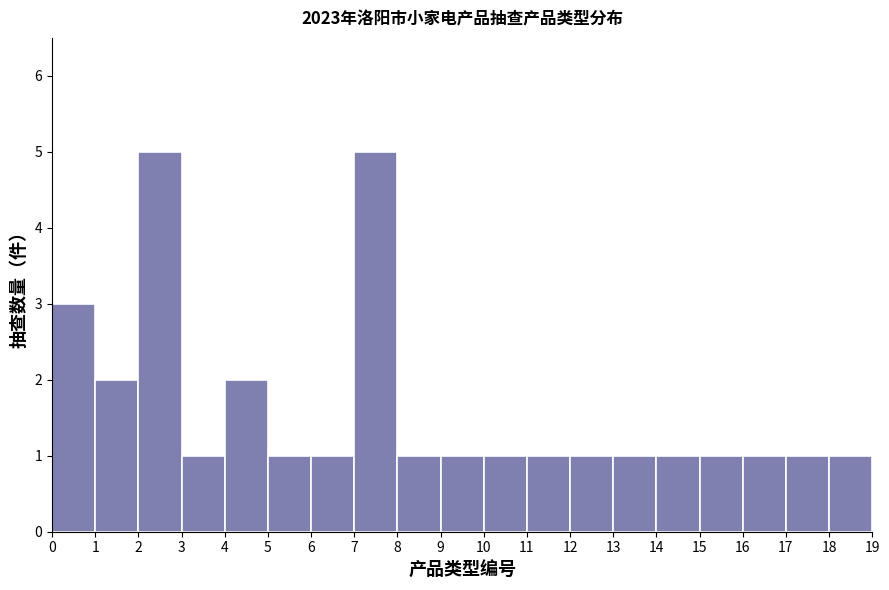

Reading left to right, transcribe this chart: for each bar, give the range it covers on the x-axis and its height. The values are not printed on the chart, so give them approximately, as read against the axis.

0 to 1: 3
1 to 2: 2
2 to 3: 5
3 to 4: 1
4 to 5: 2
5 to 6: 1
6 to 7: 1
7 to 8: 5
8 to 9: 1
9 to 10: 1
10 to 11: 1
11 to 12: 1
12 to 13: 1
13 to 14: 1
14 to 15: 1
15 to 16: 1
16 to 17: 1
17 to 18: 1
18 to 19: 1